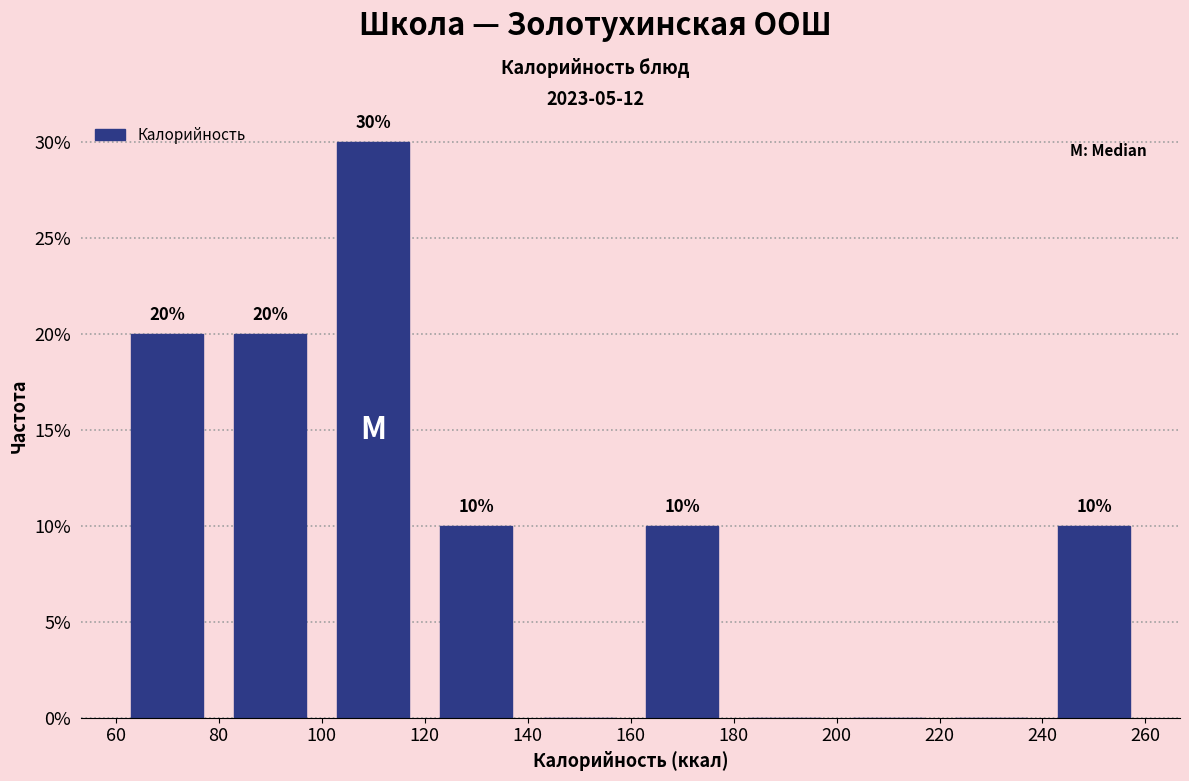

Which range on the x-axis has the tallest bar?

100 to 120